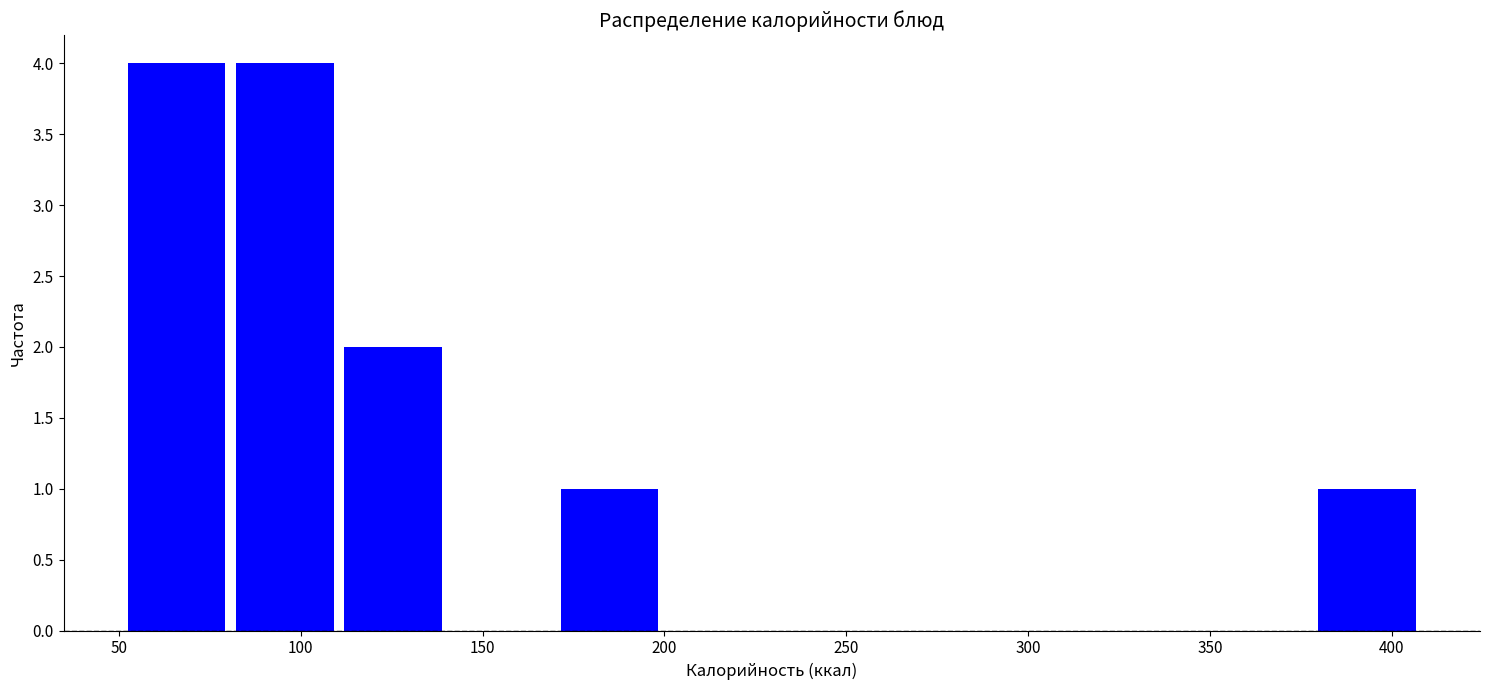

What is the height of the bar covering 380 to 410 on the x-axis? Neither the bar edges nor the heights are printed on the chart, so give them approximately, as read against the axes.

1